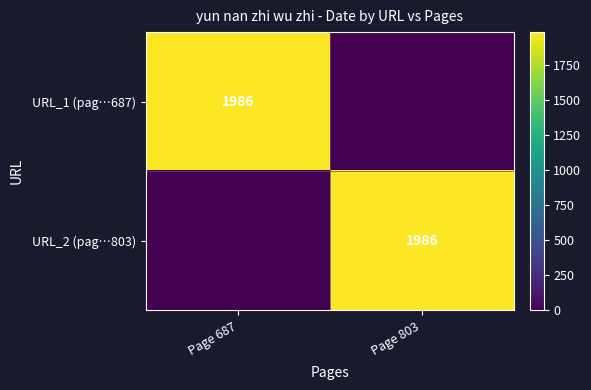

The URL_1 (pag…687) series shows 561 at Page 687. True or false?

False